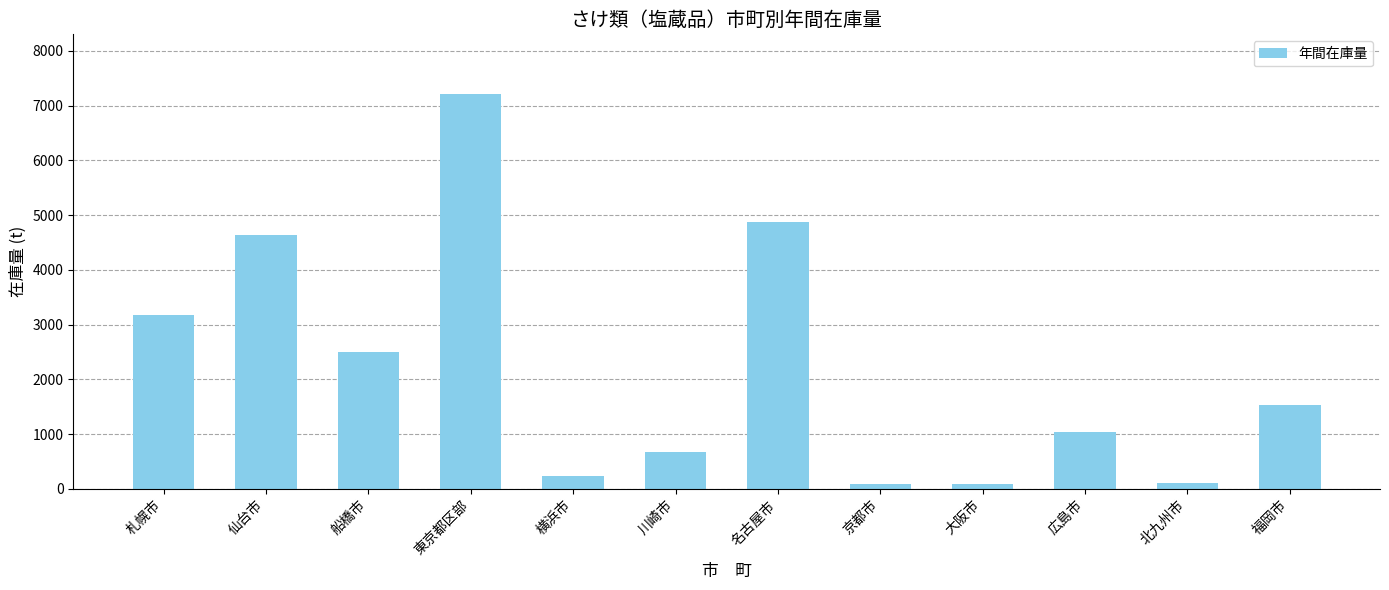

What is the difference between the maximum and minimum values?

7139